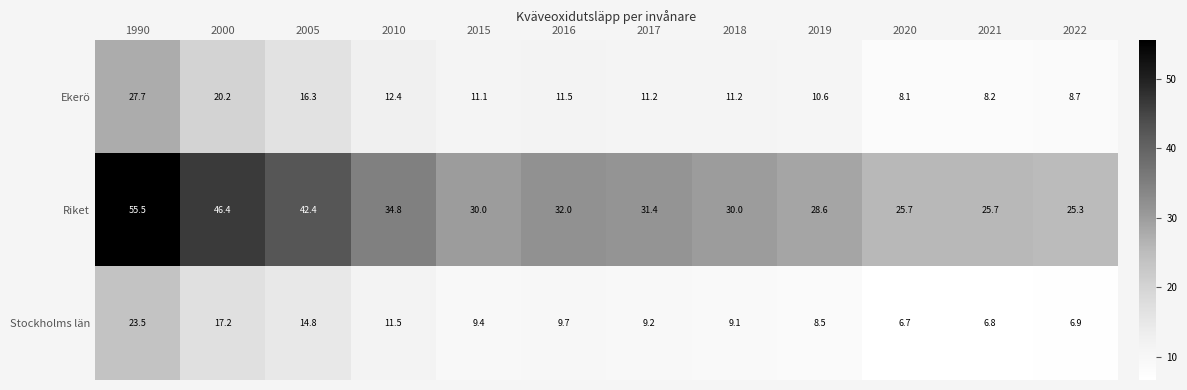

What is the spread (max minus min) of values at 2019?

20.1